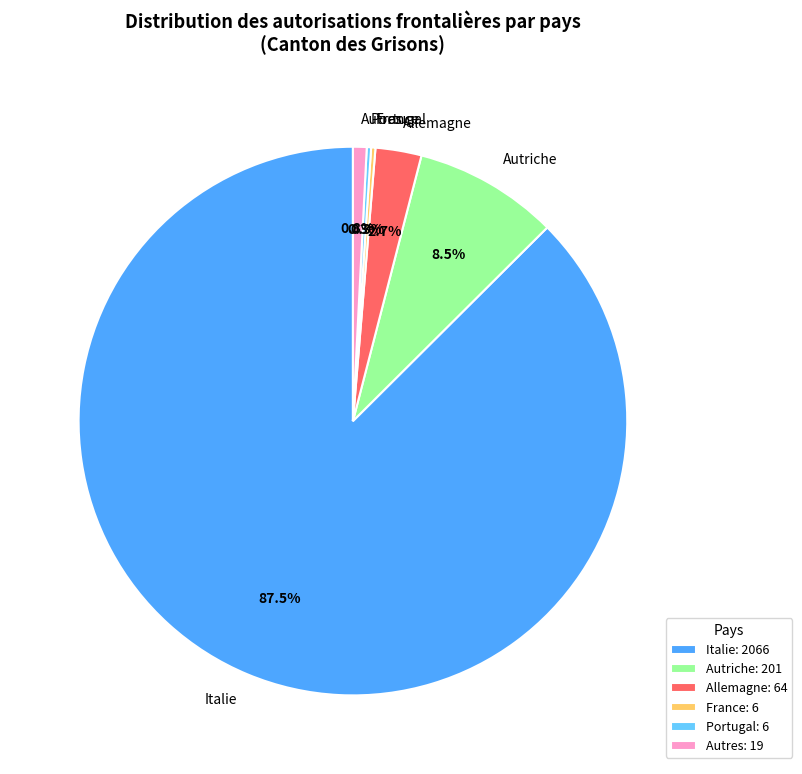

Between Autres and Italie, which is larger?

Italie